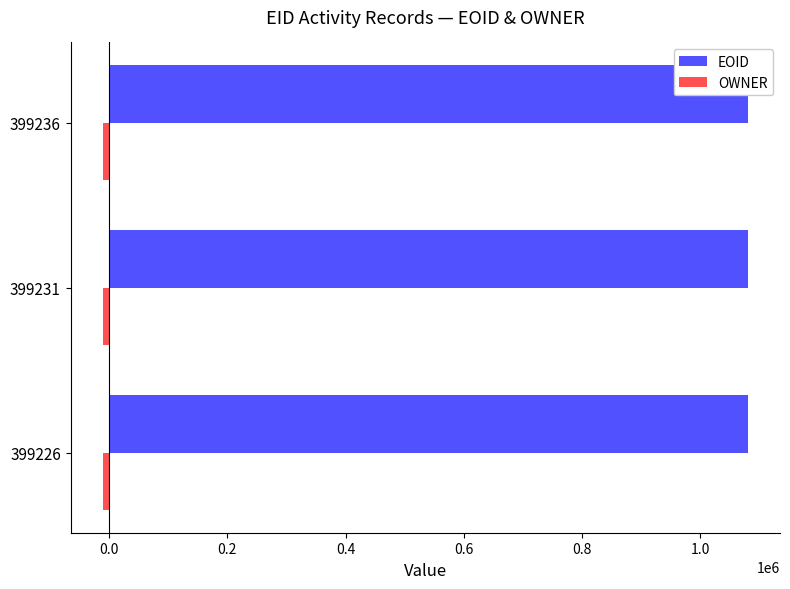

How many values in the EOID series exceed 1080554?

1